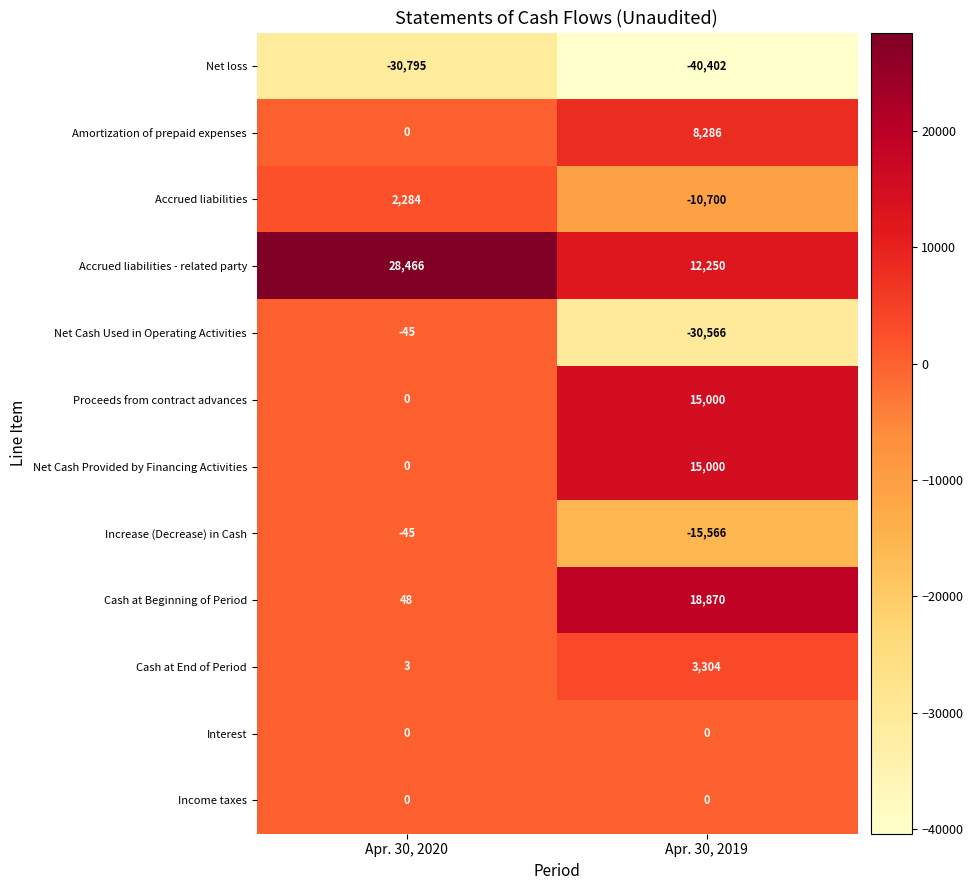

What value does the Cash at Beginning of Period series have at Apr. 30, 2019, to the nearest 50?

18850